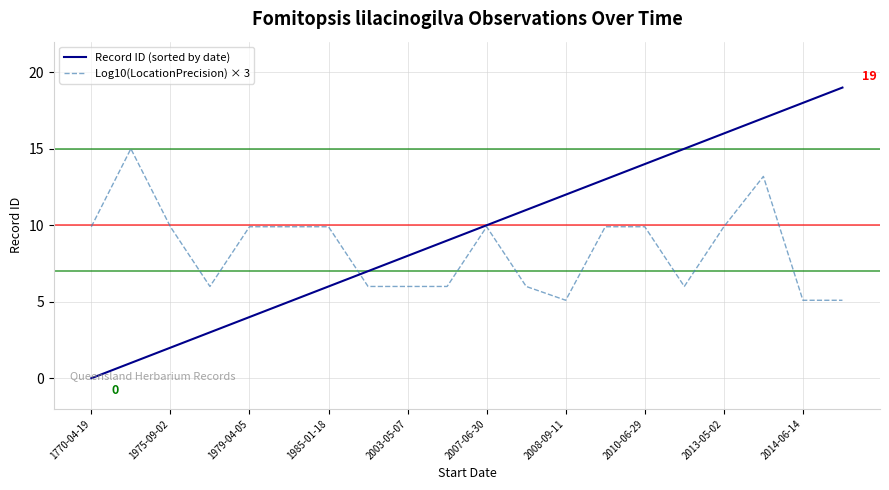

List the series in order of their peak value, lowest first.

Log10(LocationPrecision) × 3, Record ID (sorted by date)